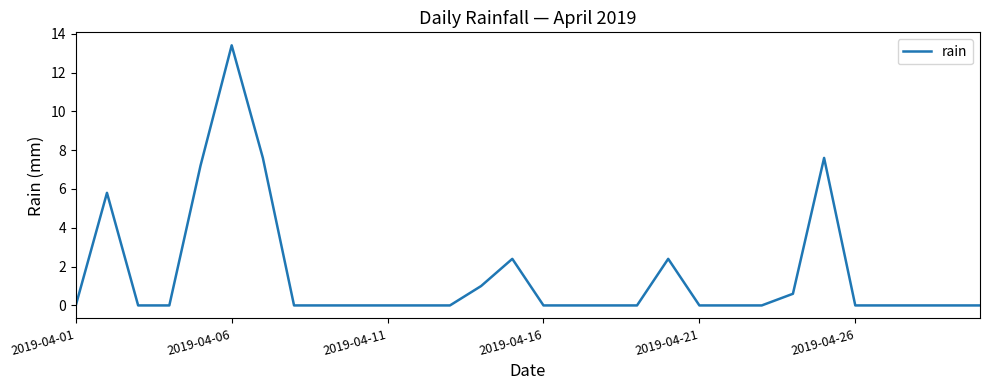

Reading right to left, list all the values displayed in this chart.

0.0	0.0	0.0	0.0	0.0	7.6	0.6	0.0	0.0	0.0	2.4	0.0	0.0	0.0	0.0	2.4	1.0	0.0	0.0	0.0	0.0	0.0	0.0	7.6	13.4	7.2	0.0	0.0	5.8	0.0